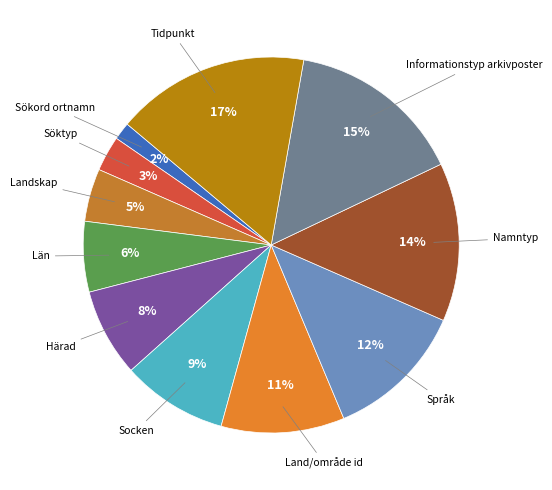

How many slices are in this pie chart?

11